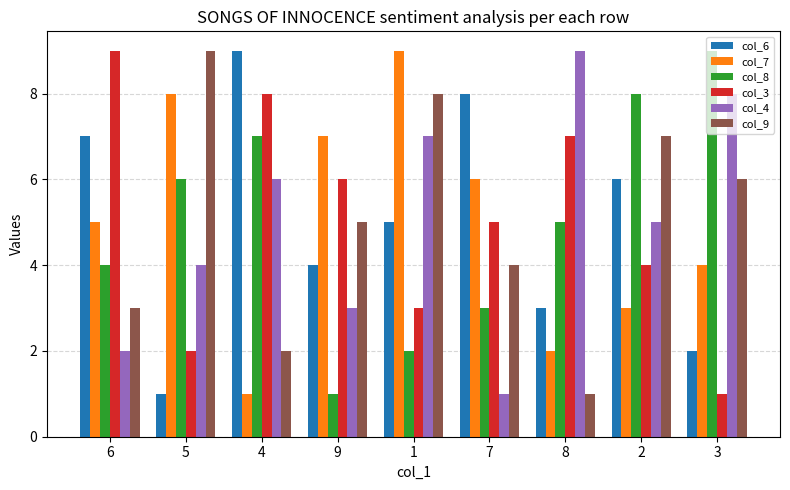

What is the difference between the highest and lowest values at 4?

8